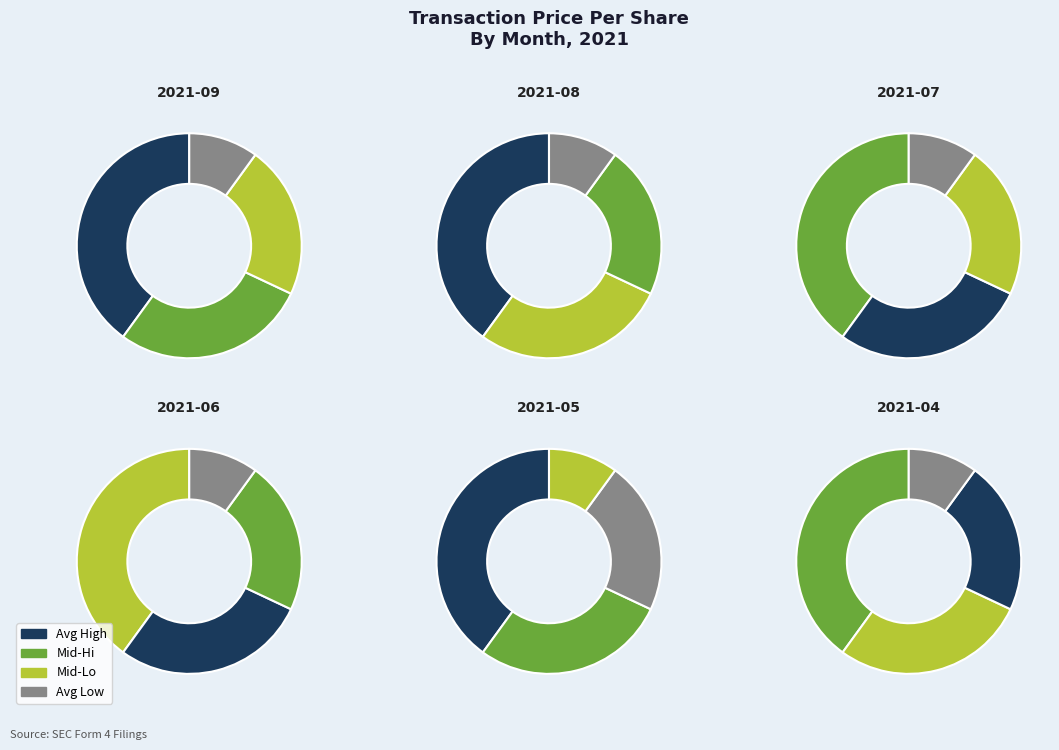

Does 20 represent more than half of the total?

No